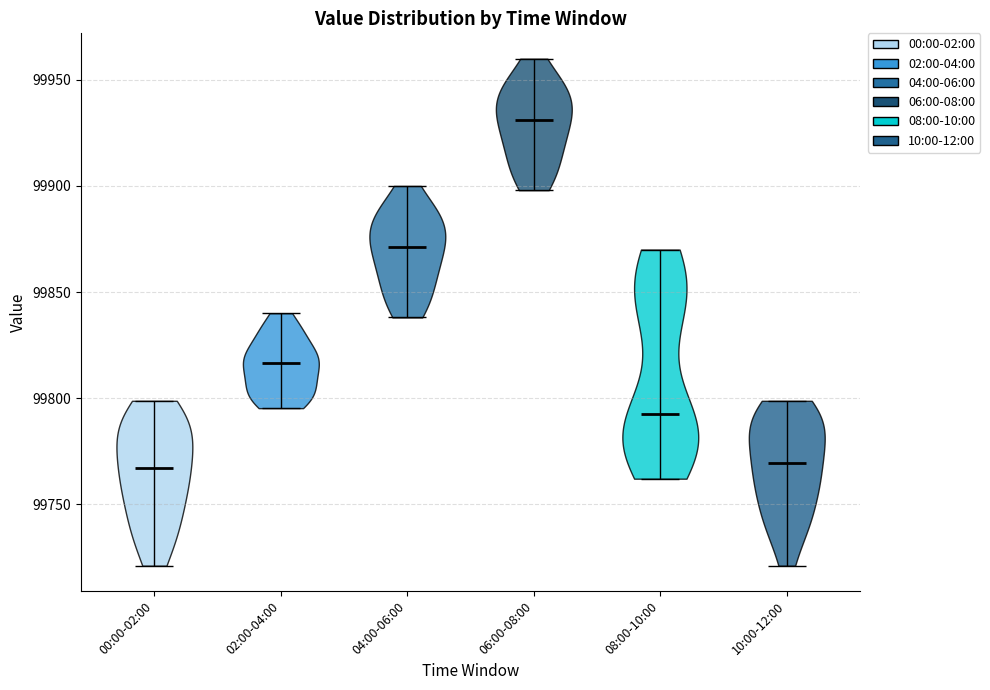

Which violin has the highest median line?

06:00-08:00